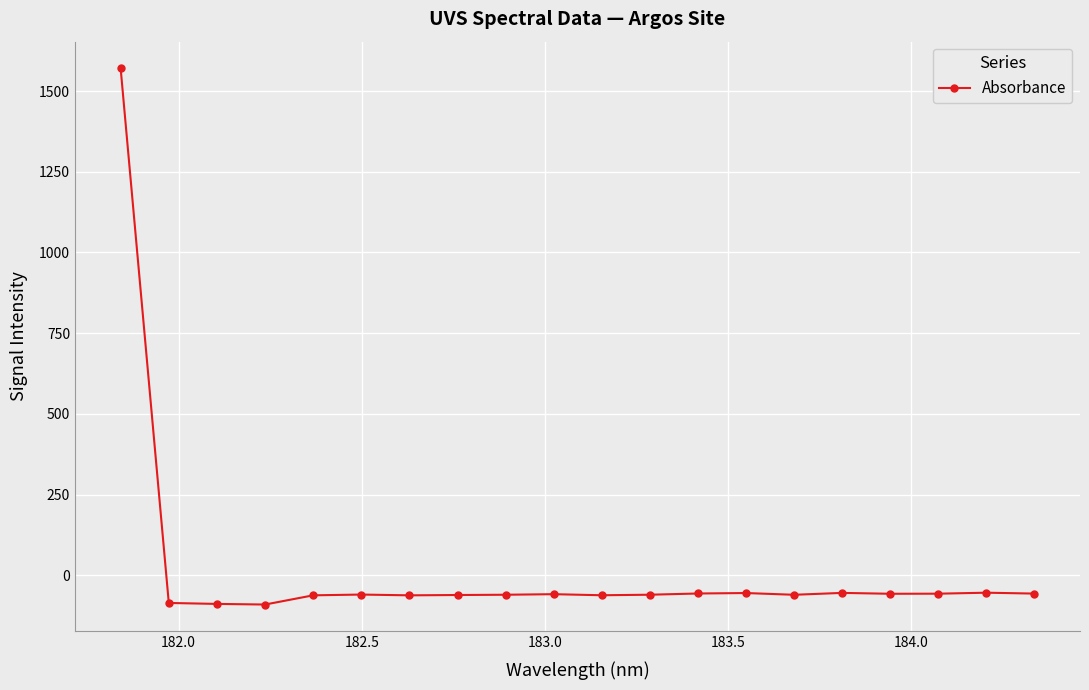

What is the difference between the maximum and minimum values?

1661.1